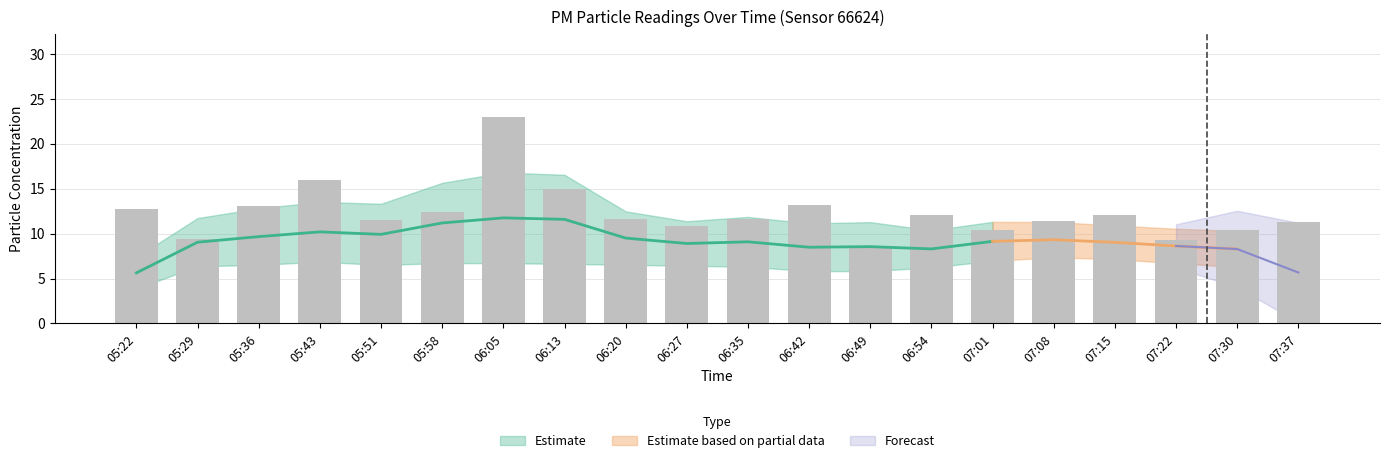

Rank the categories by value from lowest to highest.

06:49, 07:22, 05:29, 07:30, 07:01, 06:27, 07:37, 07:08, 05:51, 06:35, 06:20, 07:15, 06:54, 05:58, 05:22, 05:36, 06:42, 06:13, 05:43, 06:05